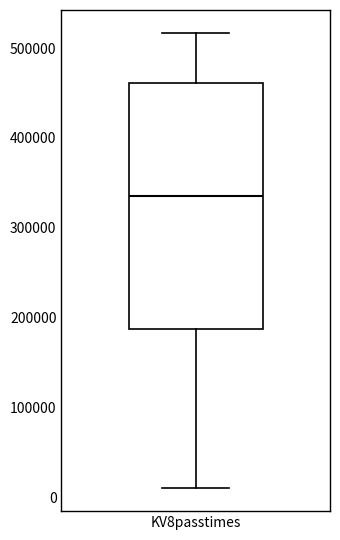

Where does the upper whisker of the box for KV8passtimes end on the y-axis? The values are not printed on the chart, so give them approximately, as read against the axis.

520000